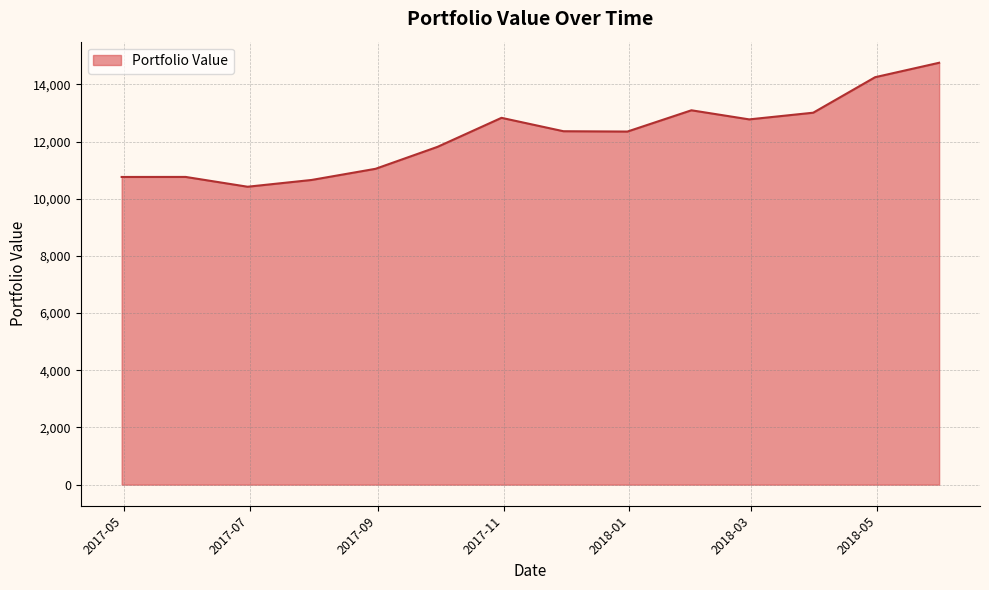

How many lines are shown in the chart?

1